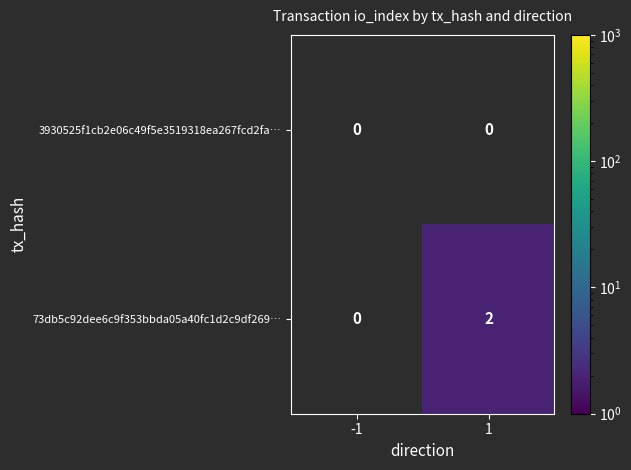

True or false: 73db5c92dee6c9f353bbda05a40fc1d2c9df269… has a value of 3 at 1.

False